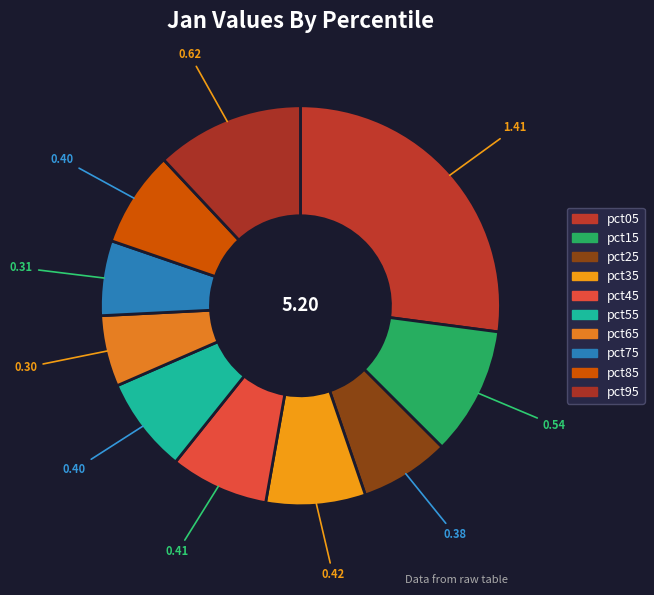

To the nearest percent, what is the combined percentage of pct25 and pct65?

13%